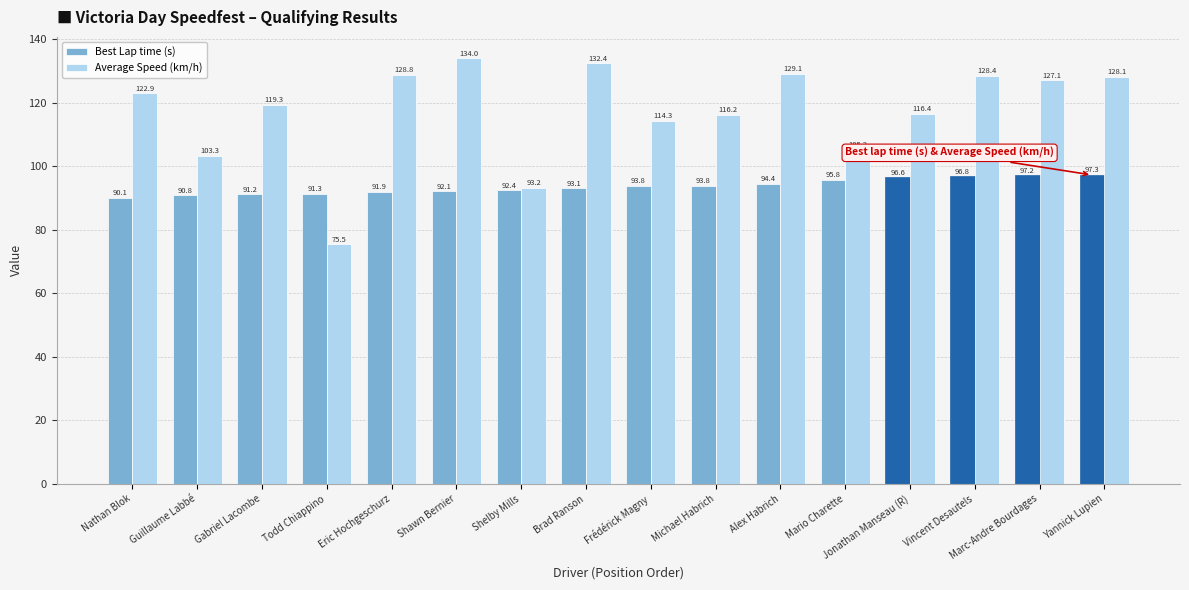

At how many categories does at least one series exceed 92?

15